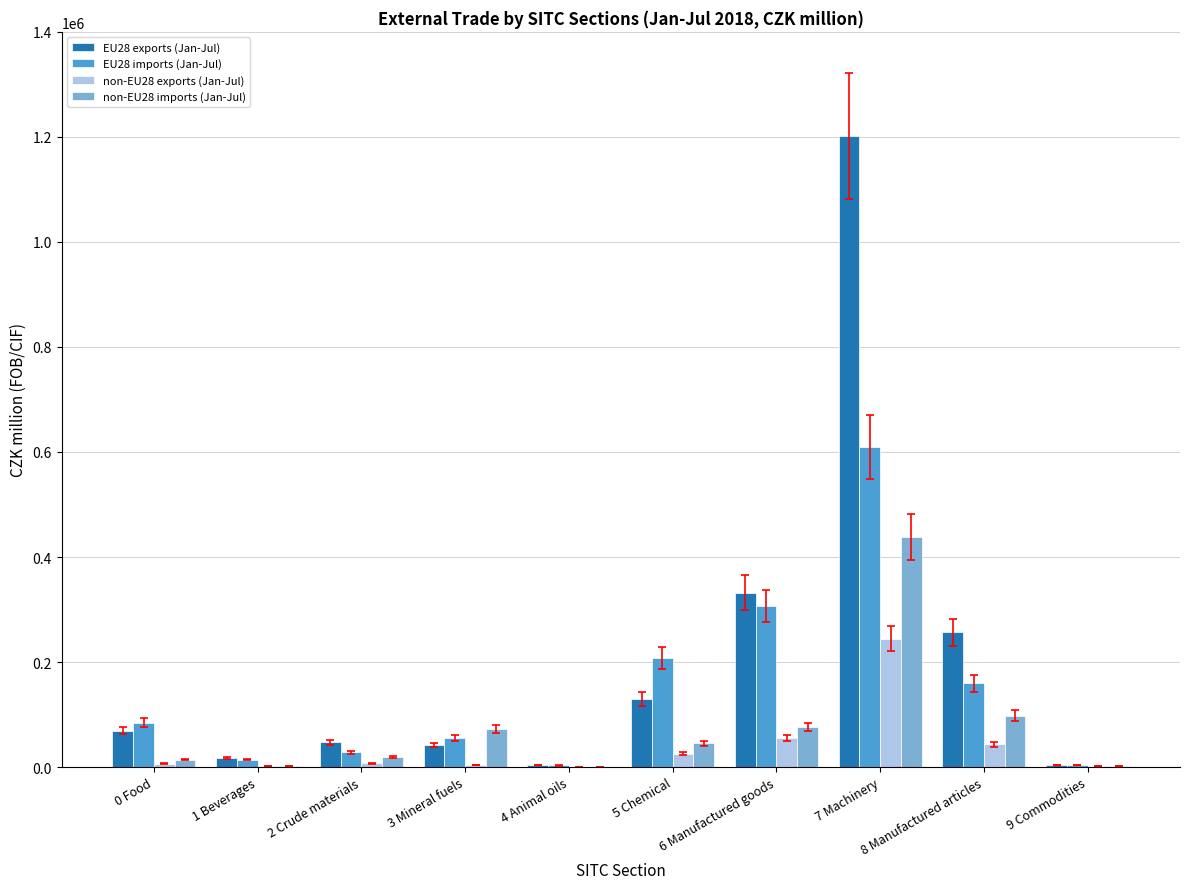

What is the maximum value shown in the chart?

1201043